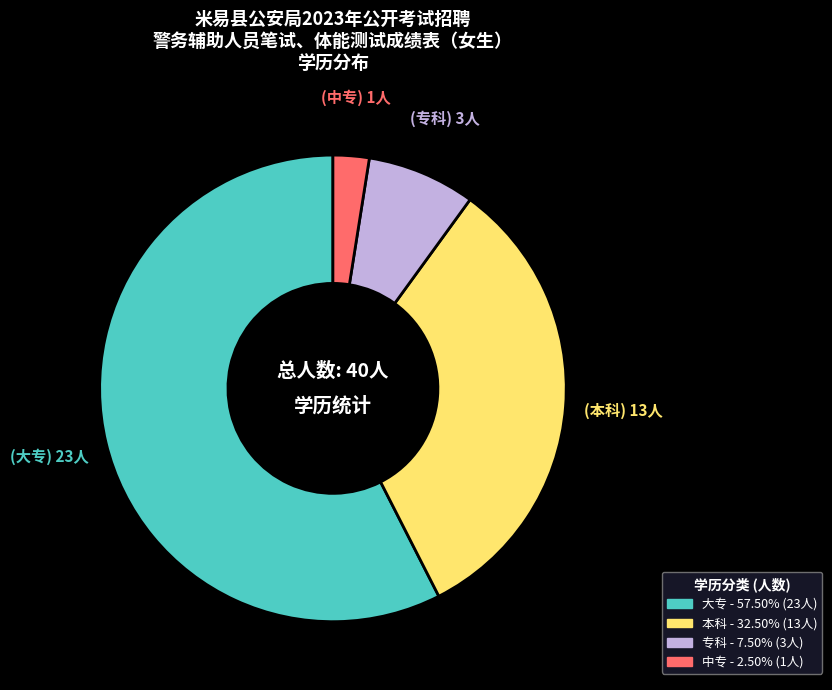

How many segments does this pie chart have?

4